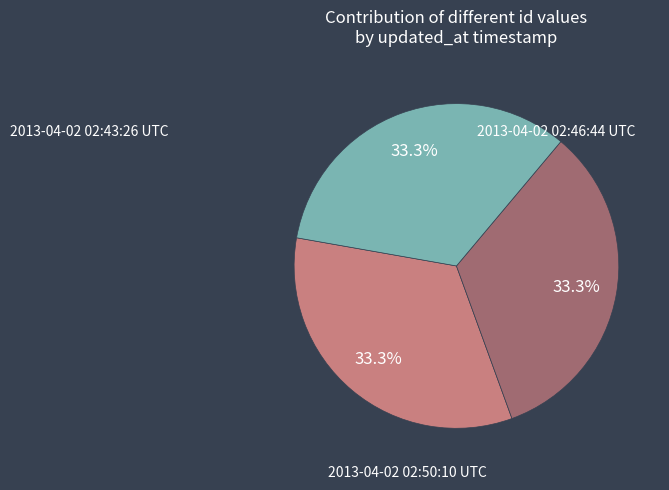

Is there a majority slice in this chart?

No